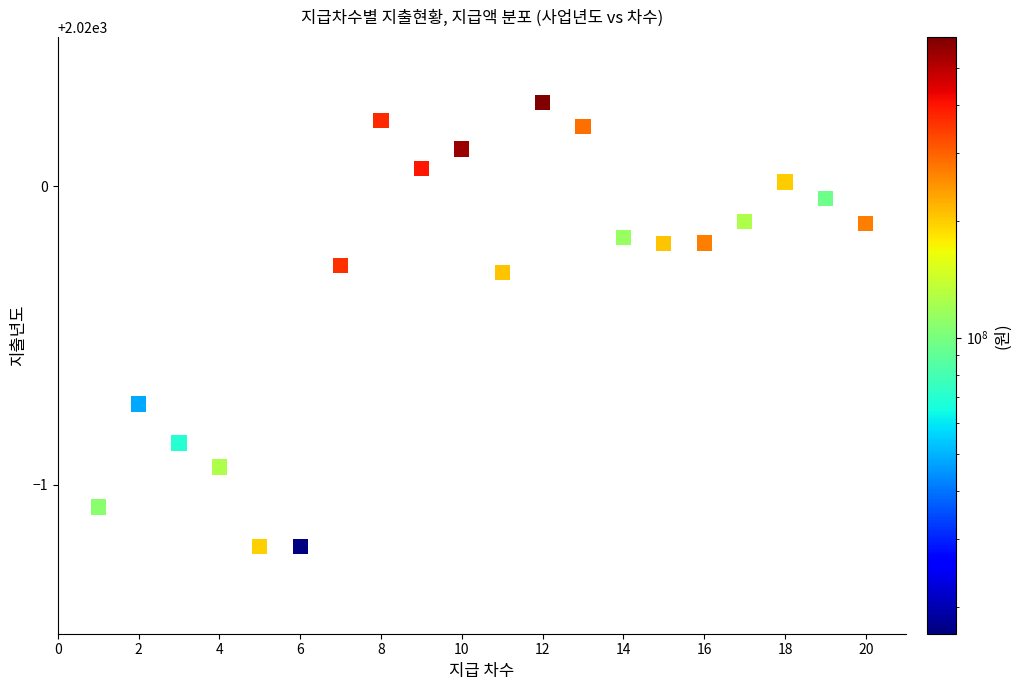

What is the range of Y values (max minus min)?

1.5